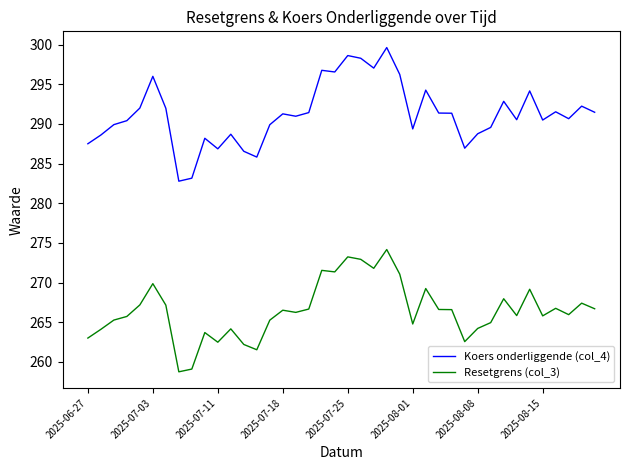

What is the highest value of the Koers onderliggende (col_4) series?

299.6